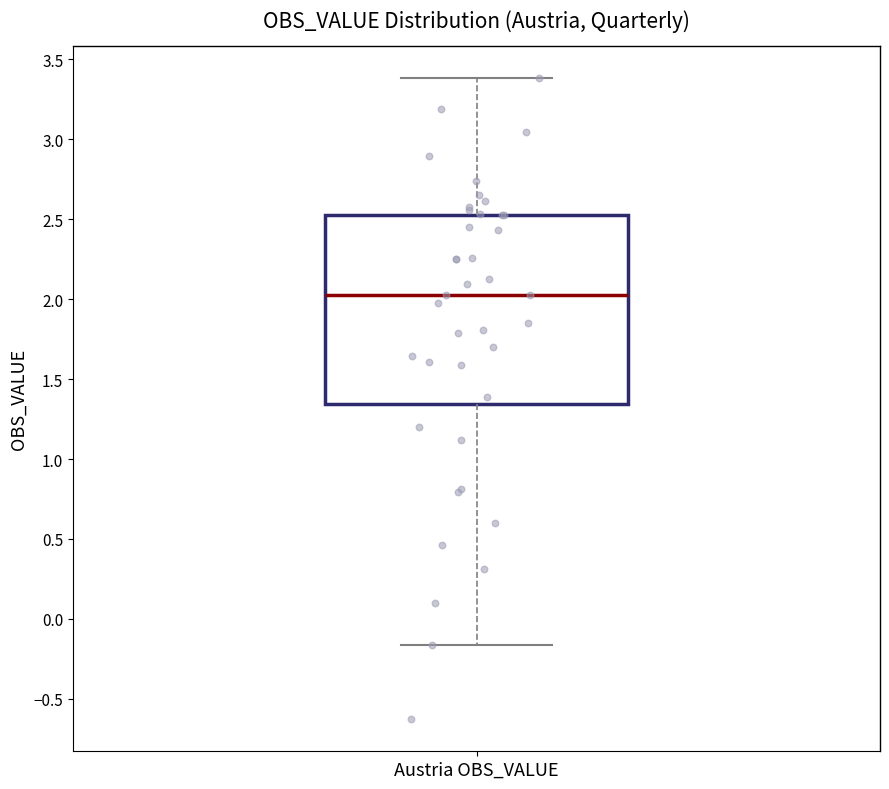

Read this box plot against the y-axis: the position of the median line, the range covered by the box, and the ends of both whiskers. The values are not printed on the chart, so give them approximately, as read against the axis.

median 2.05, box 1.35 to 2.55, whiskers -0.15 to 3.40